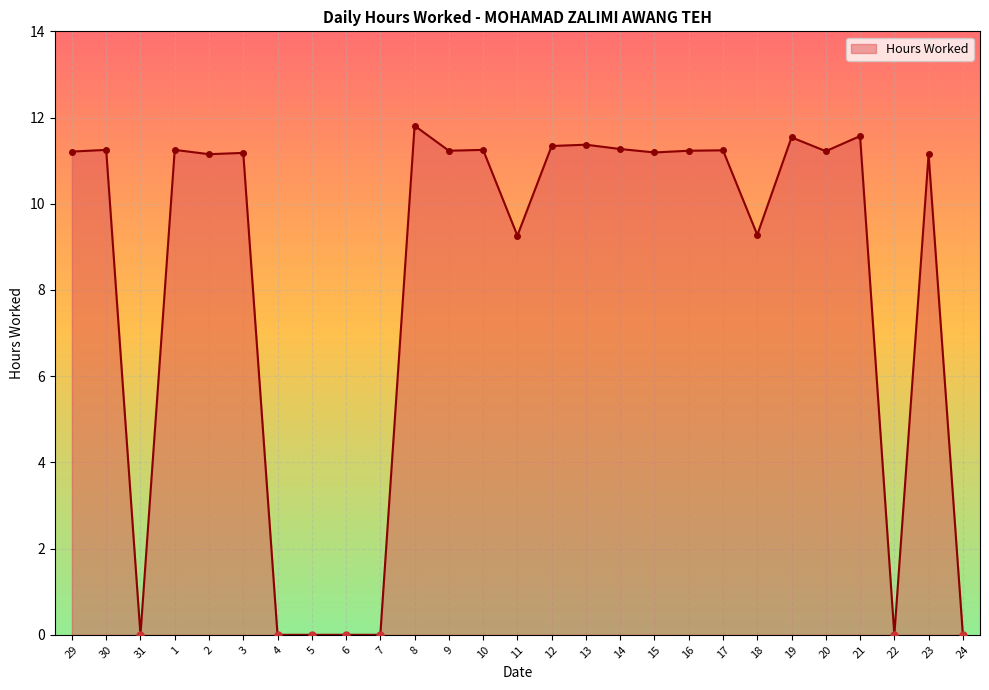

What is the change in value from 31 to 16?

+11.2